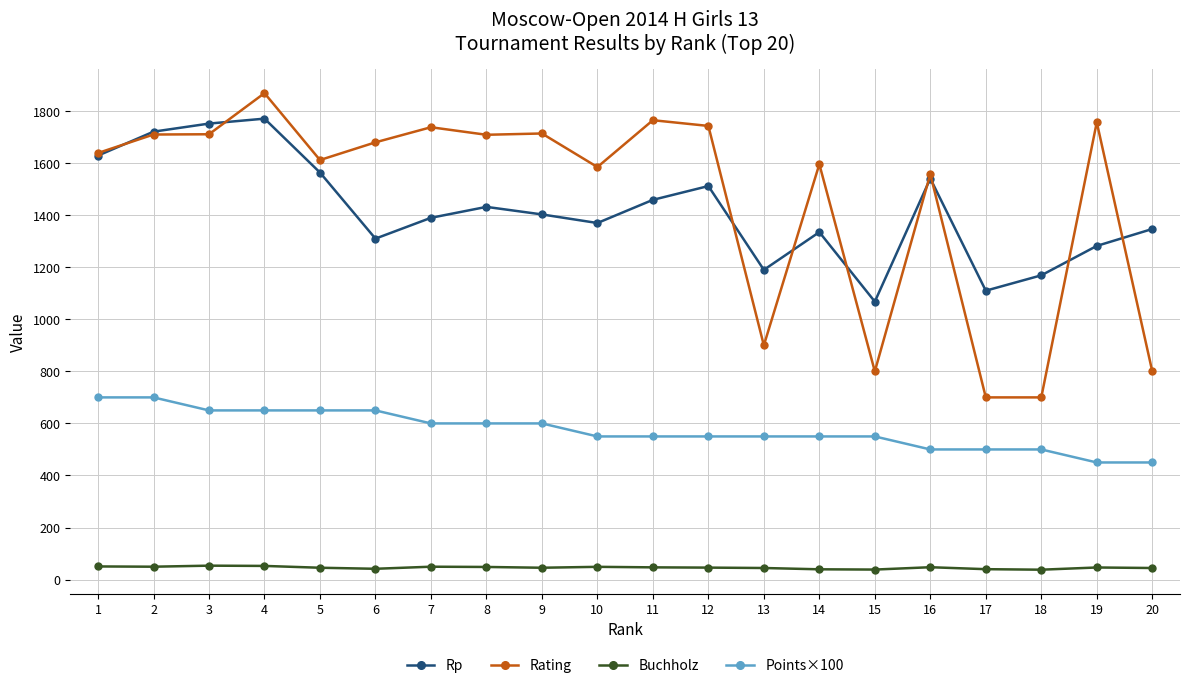

Rank the series at 6 from lowest to highest value.

Buchholz, Points×100, Rp, Rating